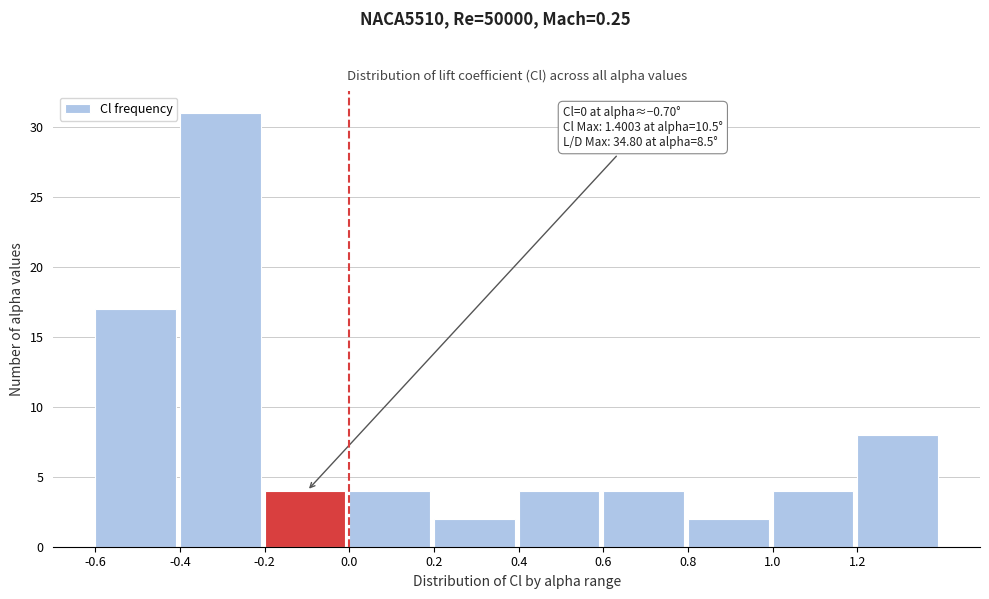

Over which range of the x-axis is the bar tallest?

-0.4 to -0.2